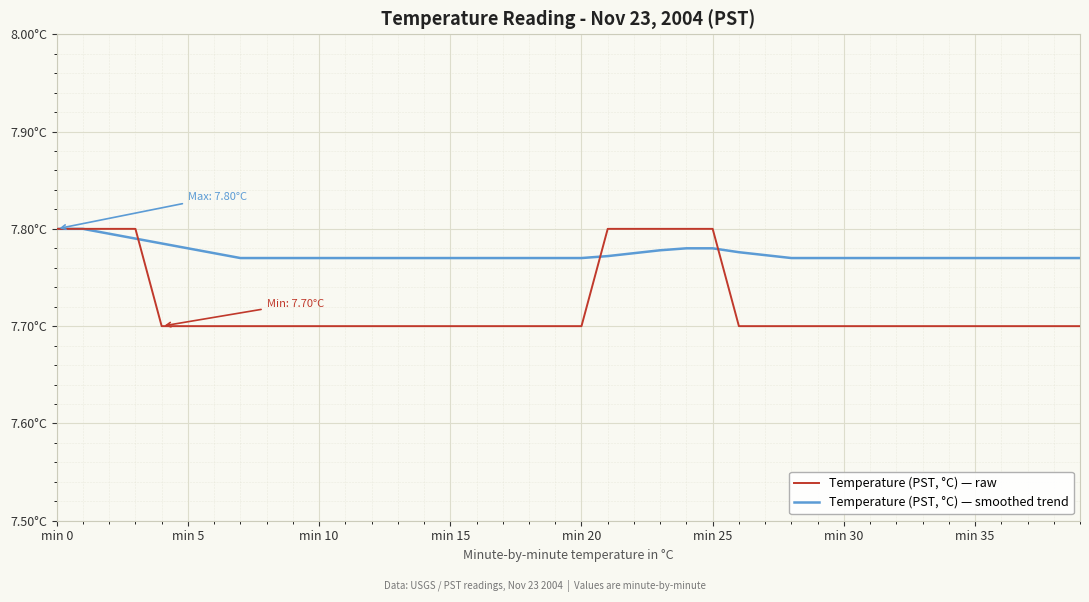

At how many categories does at least one series exceed 7?

40